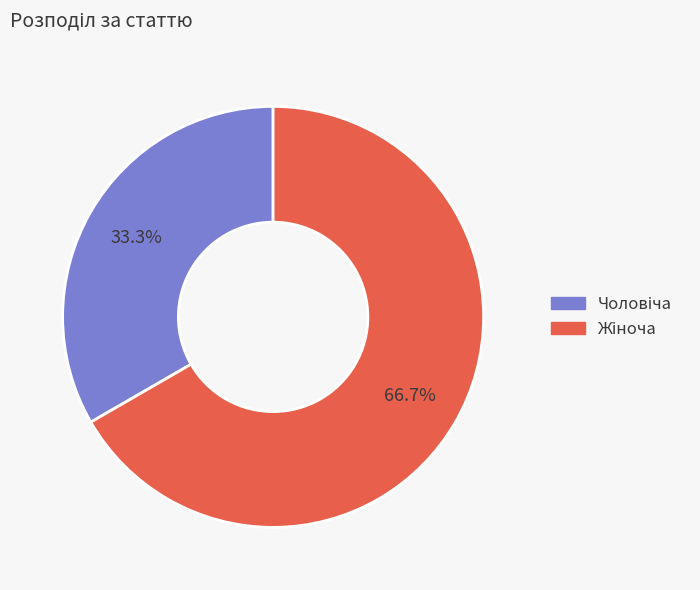

To the nearest percent, what is the average slice percentage?

50%